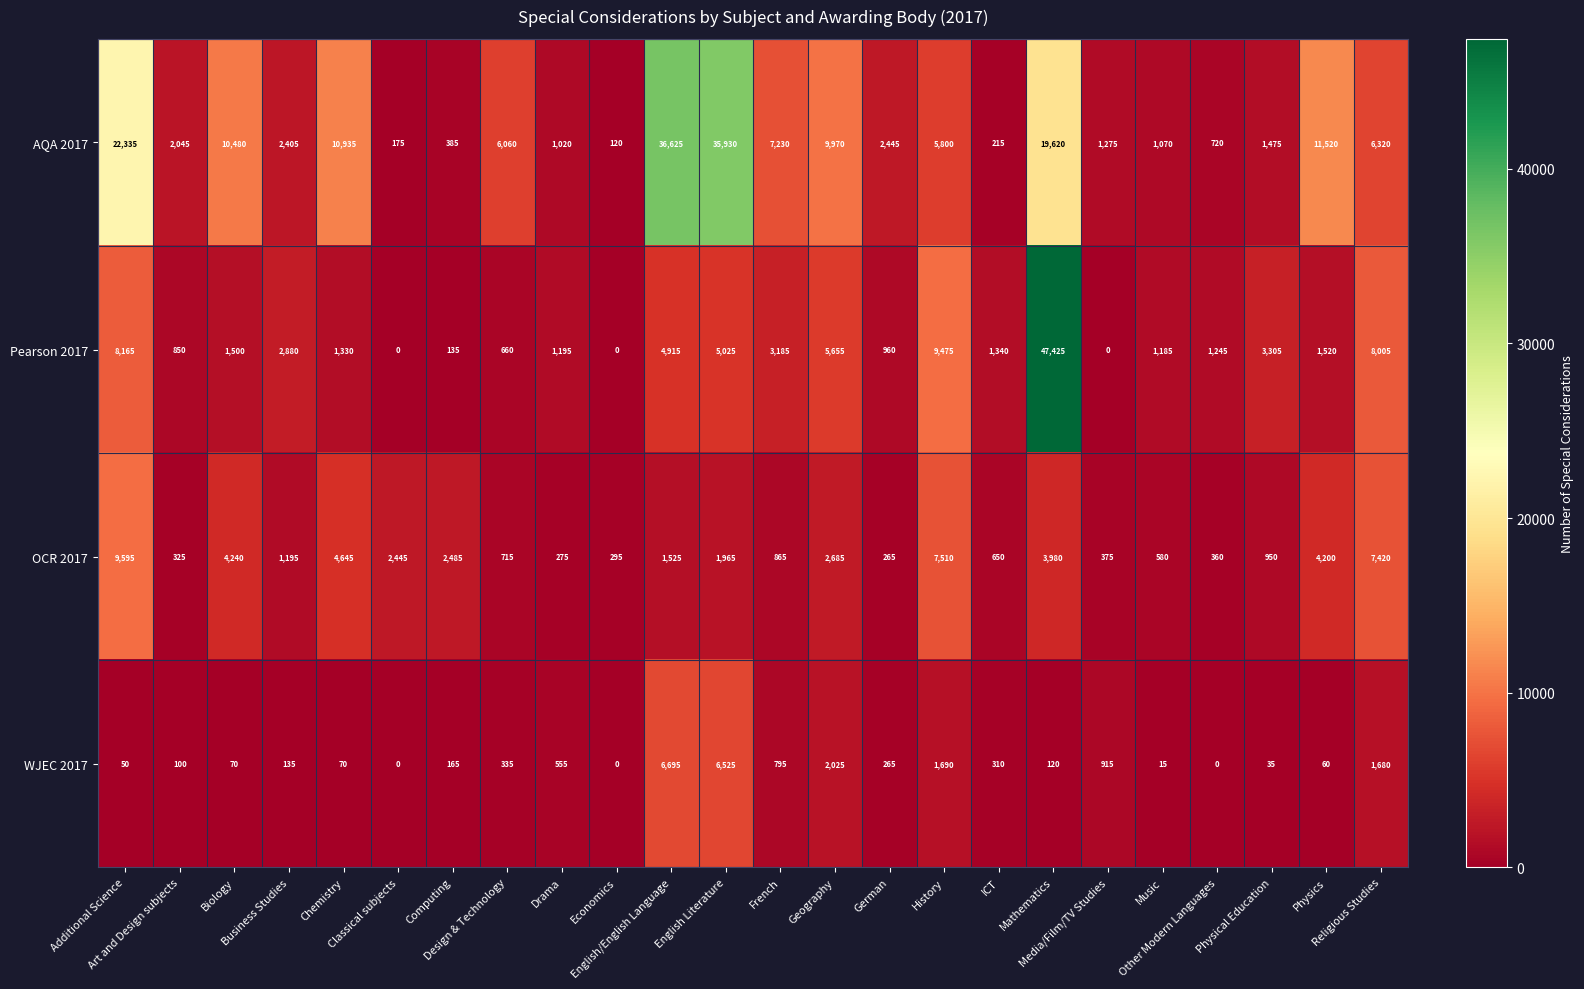

What is the greatest value displayed?

47425